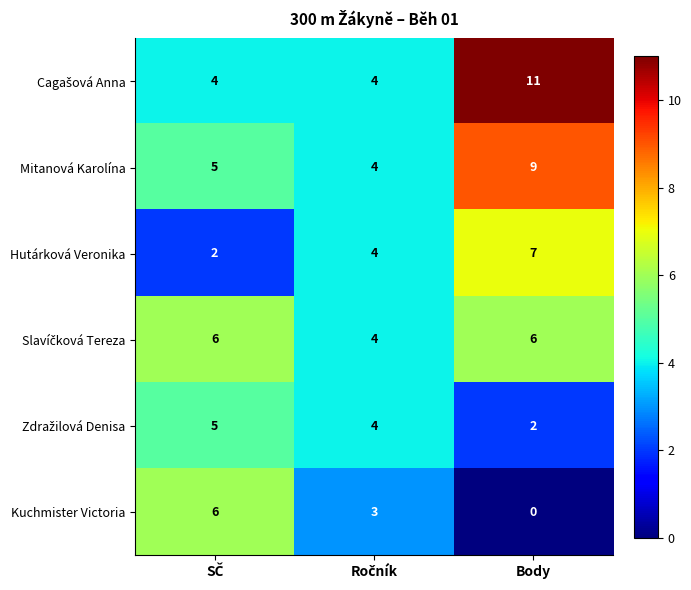

At which category is the sum across all series the highest?

Body